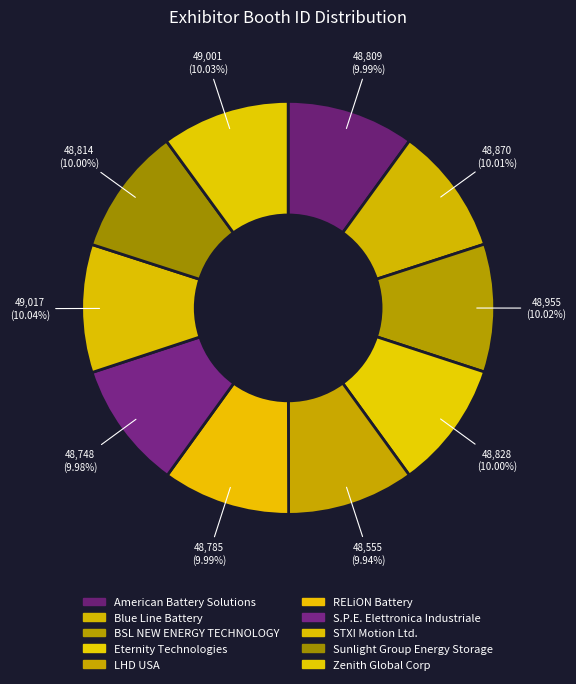

How many slices are in this pie chart?

10